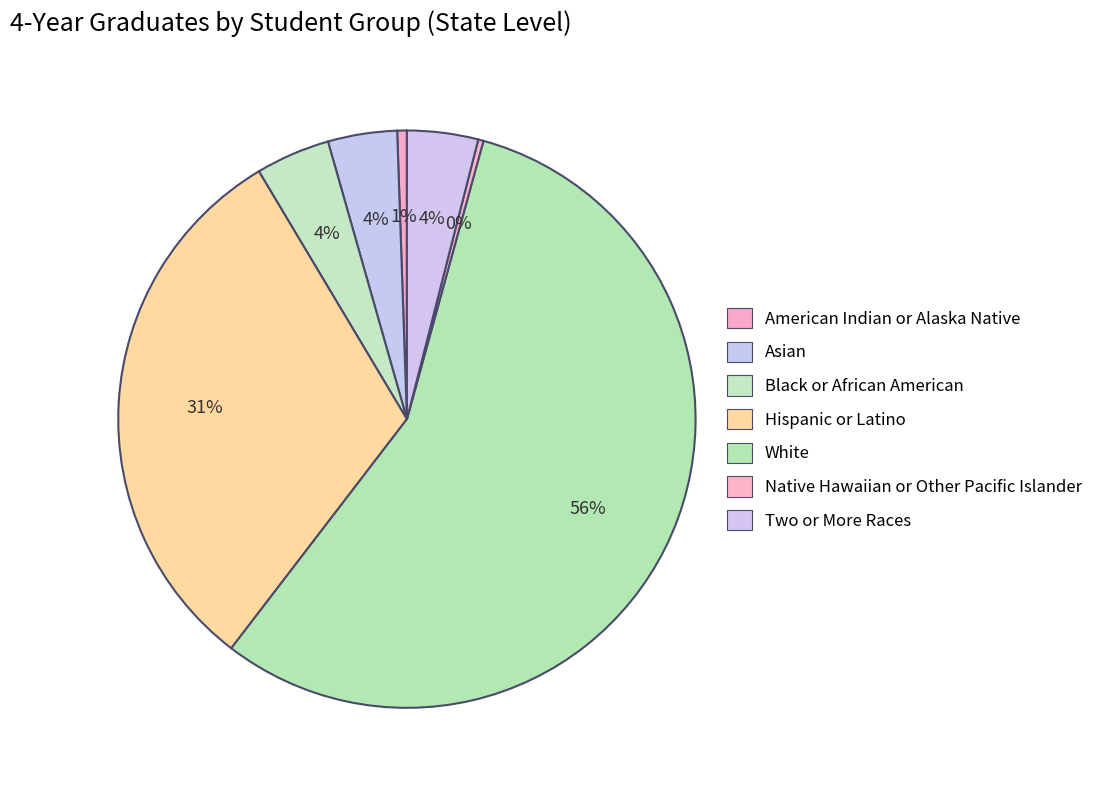

Rank the categories by value from lowest to highest.

Native Hawaiian or Other Pacific Islander, American Indian or Alaska Native, Asian, Two or More Races, Black or African American, Hispanic or Latino, White